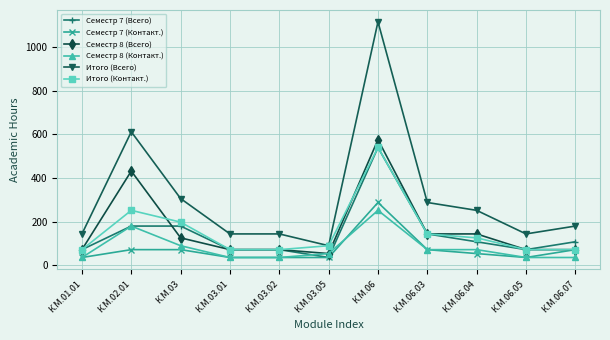

What is the maximum value shown in the chart?

1116